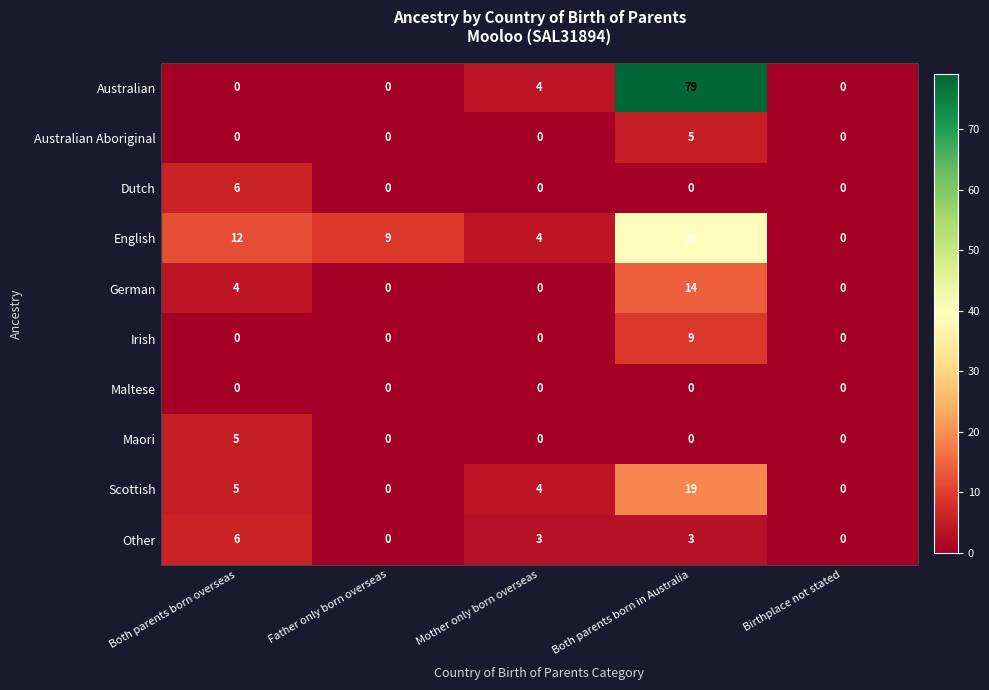

What is the difference between the highest and lowest values at Mother only born overseas?

4